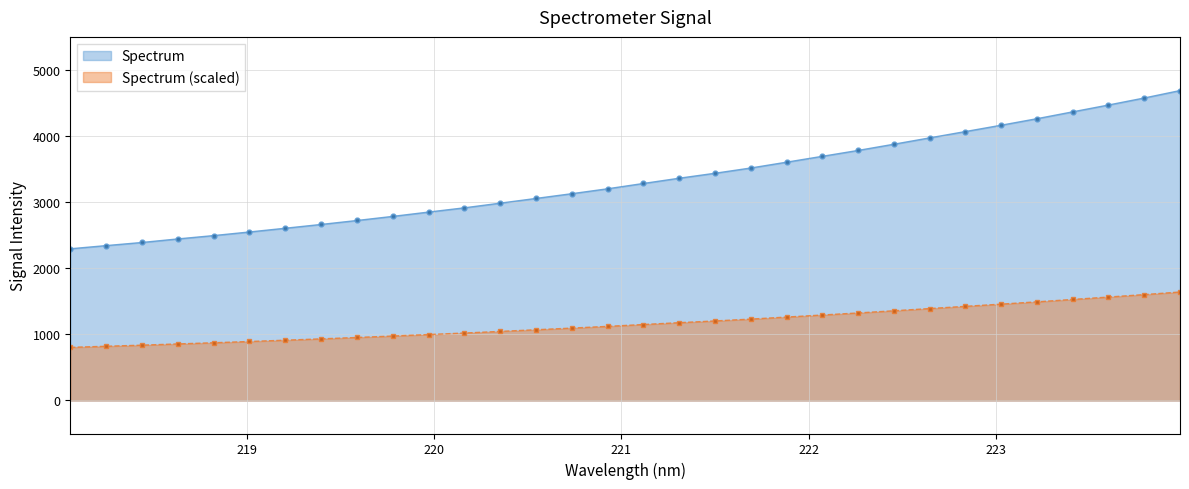

Between 219.2067 and 218.0596, which is larger?

219.2067